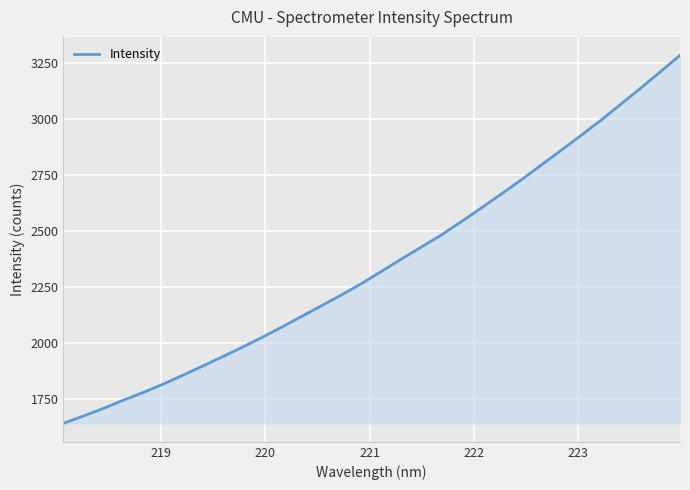

What is the difference between the maximum and minimum values?

1644.2